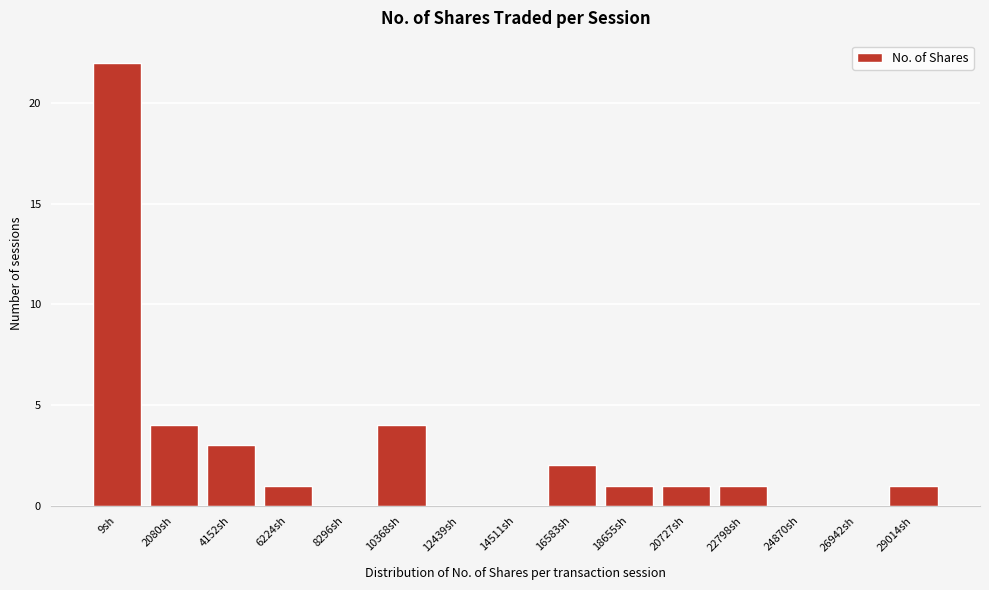

Reading right to left, what are all the values shown in this chart?

29014sh=1	26942sh=0	24870sh=0	22798sh=1	20727sh=1	18655sh=1	16583sh=2	14511sh=0	12439sh=0	10368sh=4	8296sh=0	6224sh=1	4152sh=3	2080sh=4	9sh=22